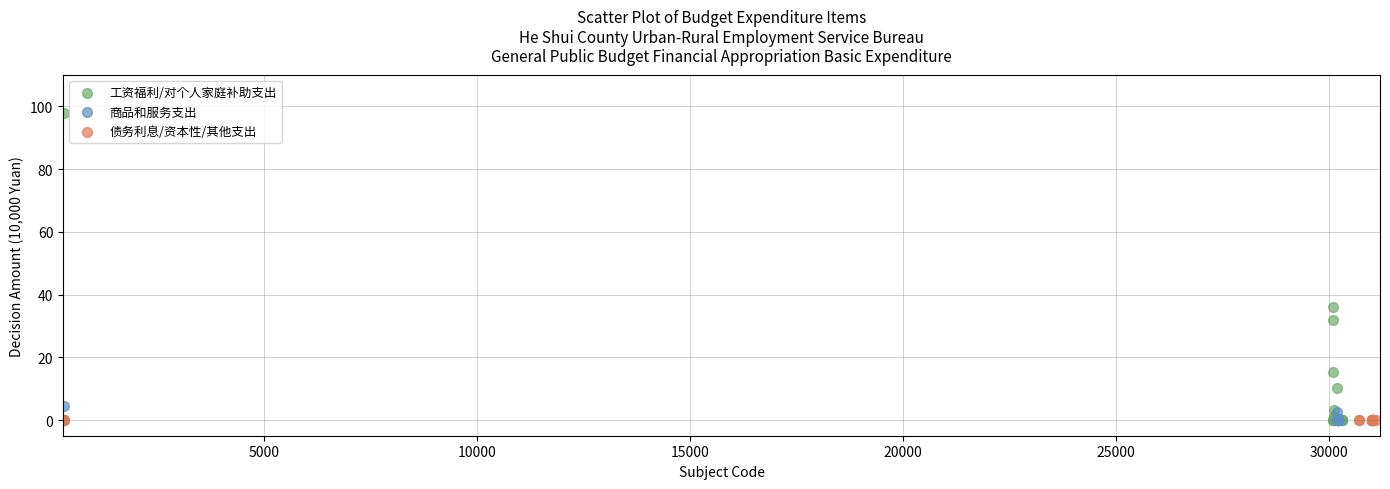

Which series reaches the maximum Y coordinate?

工资福利/对个人家庭补助支出